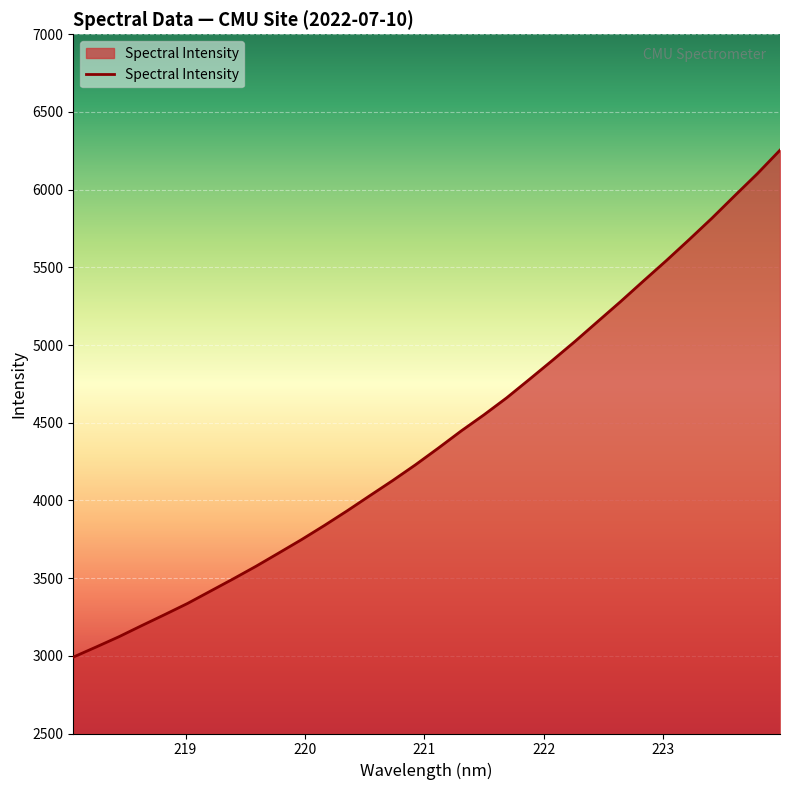

What is the difference between the second highest and second lowest values?

3045.4